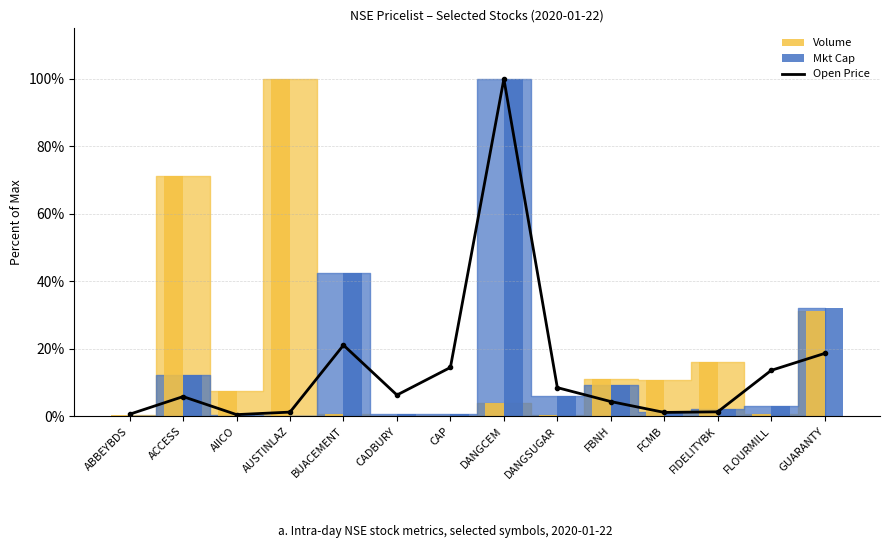

Which label corresponds to the largest value in the chart?

DANGCEM